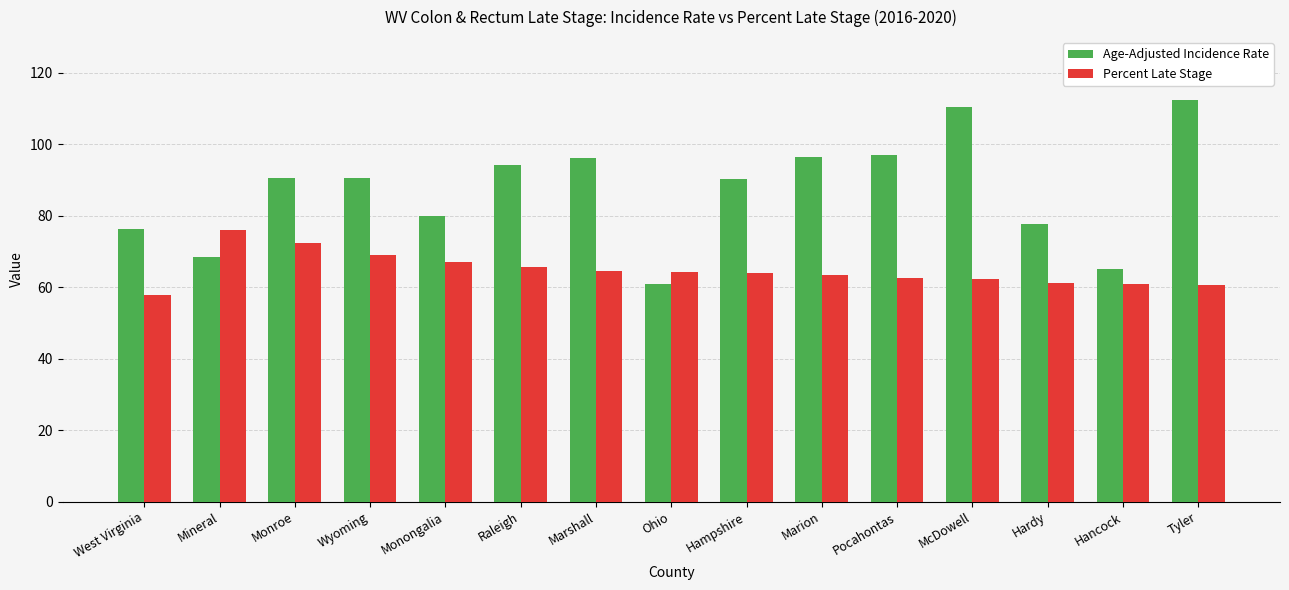

What is the value of the Age-Adjusted Incidence Rate bar at the 13th from the left?

77.8